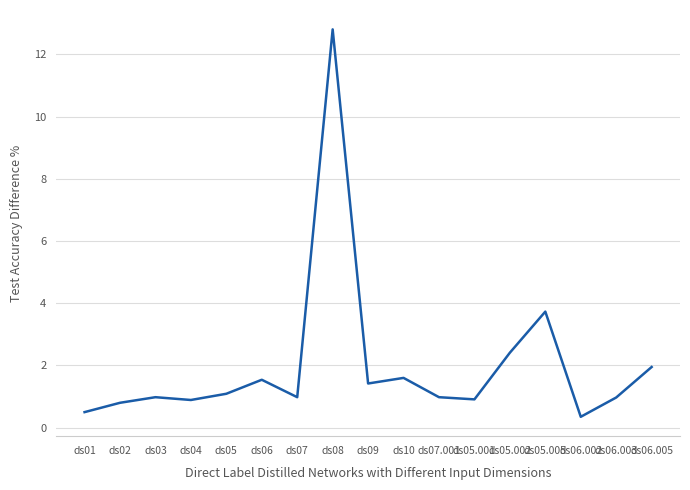

Between ds05.001 and ds06.005, which is larger?

ds06.005